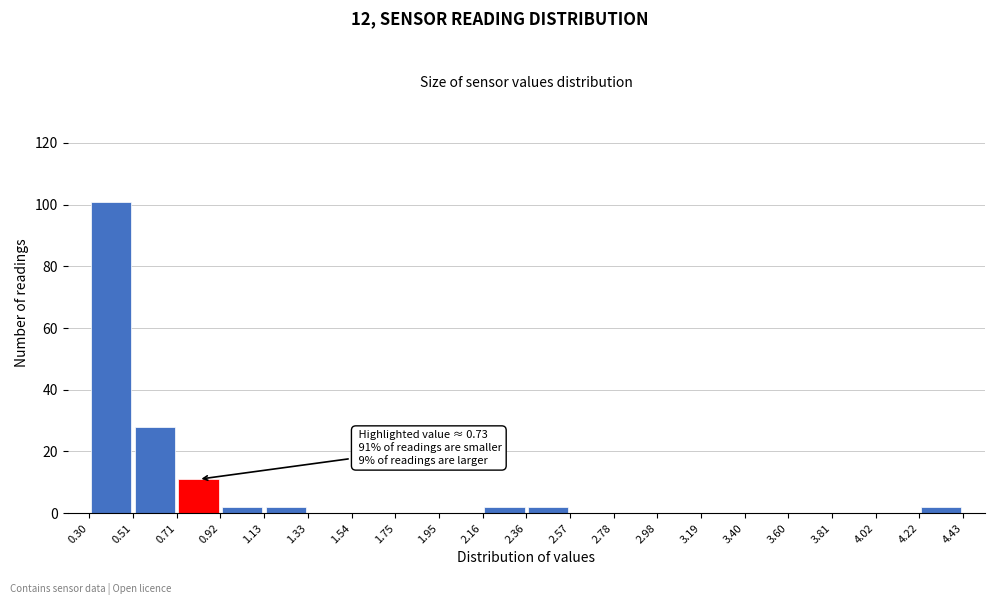

Over which range of the x-axis is the bar tallest?

0.30 to 0.51